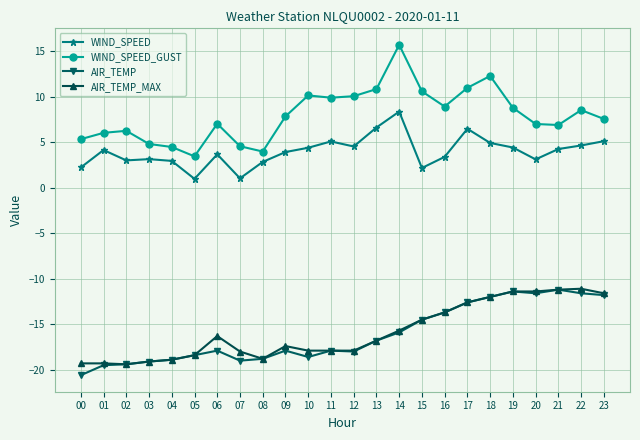

What is the maximum value shown in the chart?

15.7